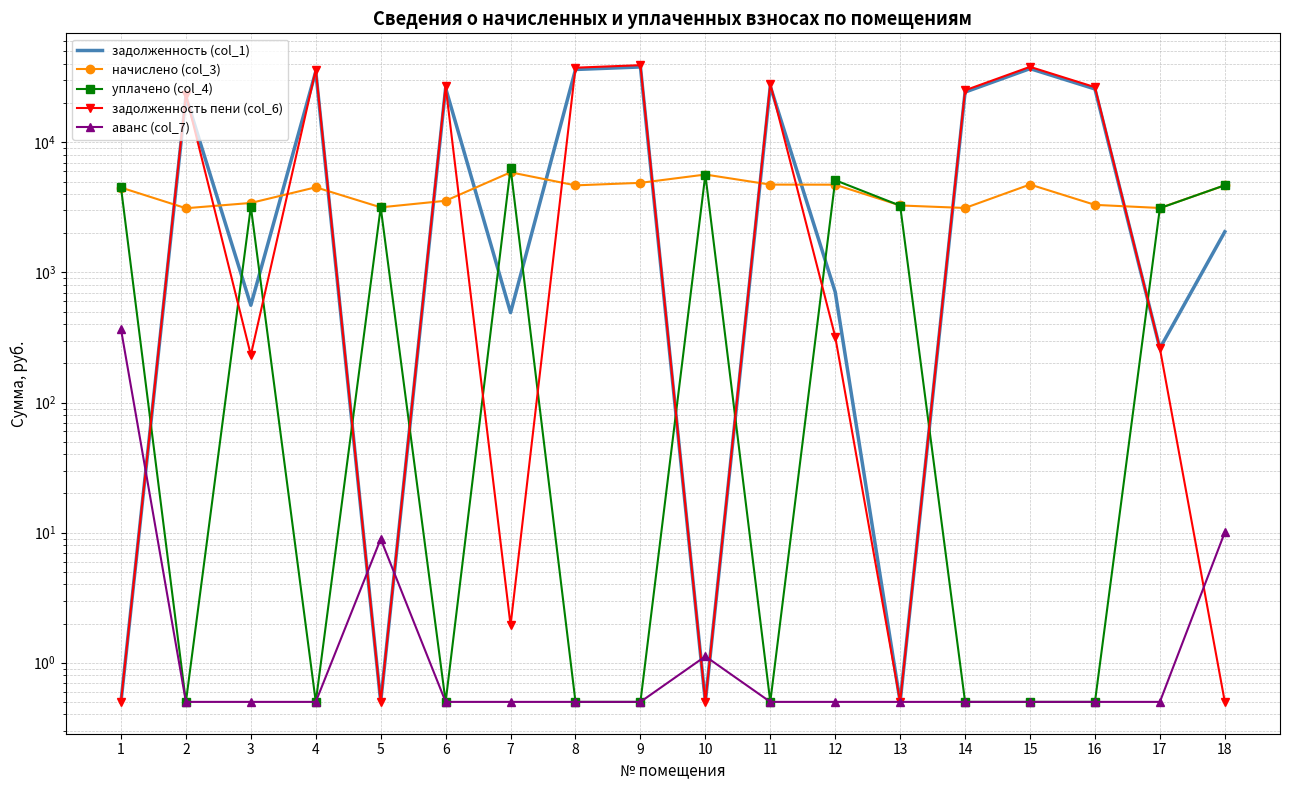

True or false: аванс (col_7) and задолженность (col_1) intersect in this chart.

True